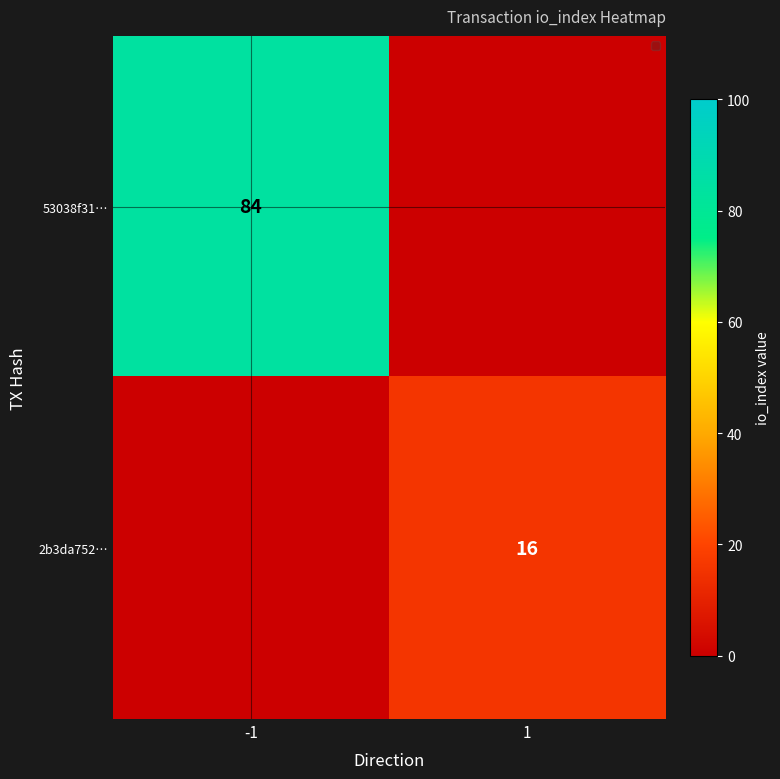

Is it true that 53038f31… equals 35 at -1?

False